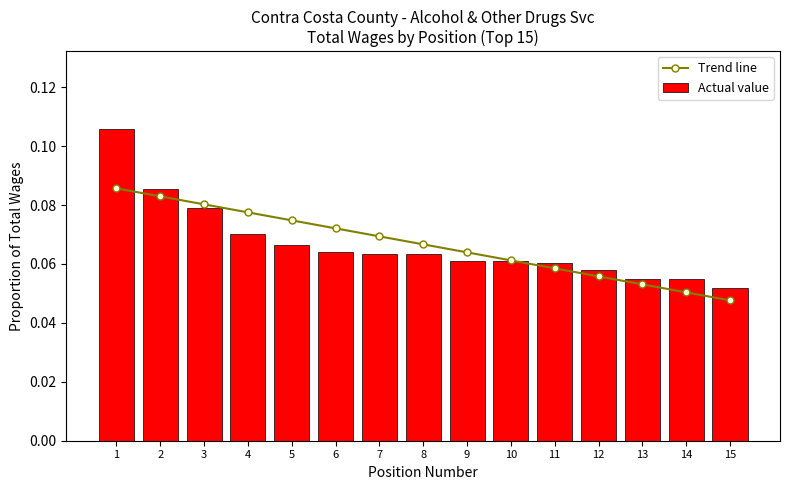

How many categories are shown in the chart?

15